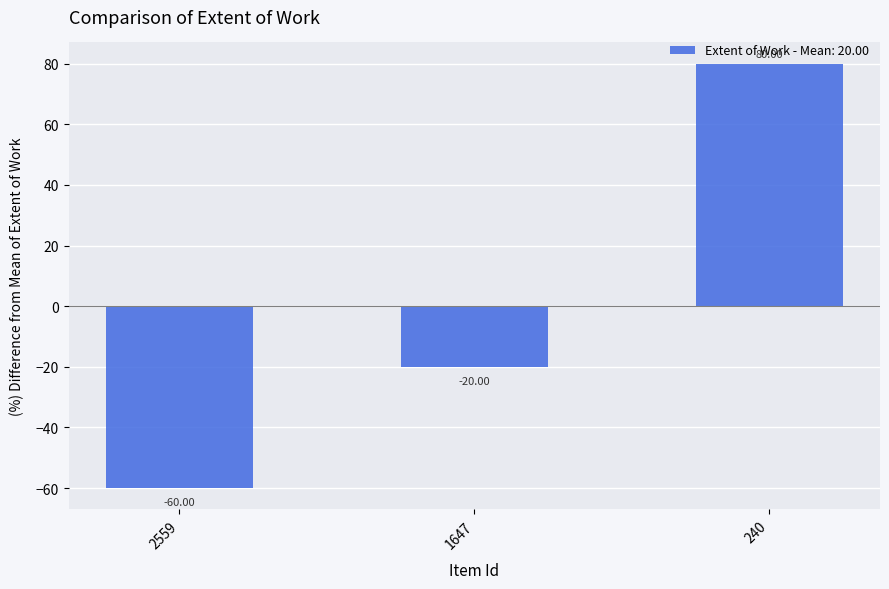

Count the number of categories in the chart.

3